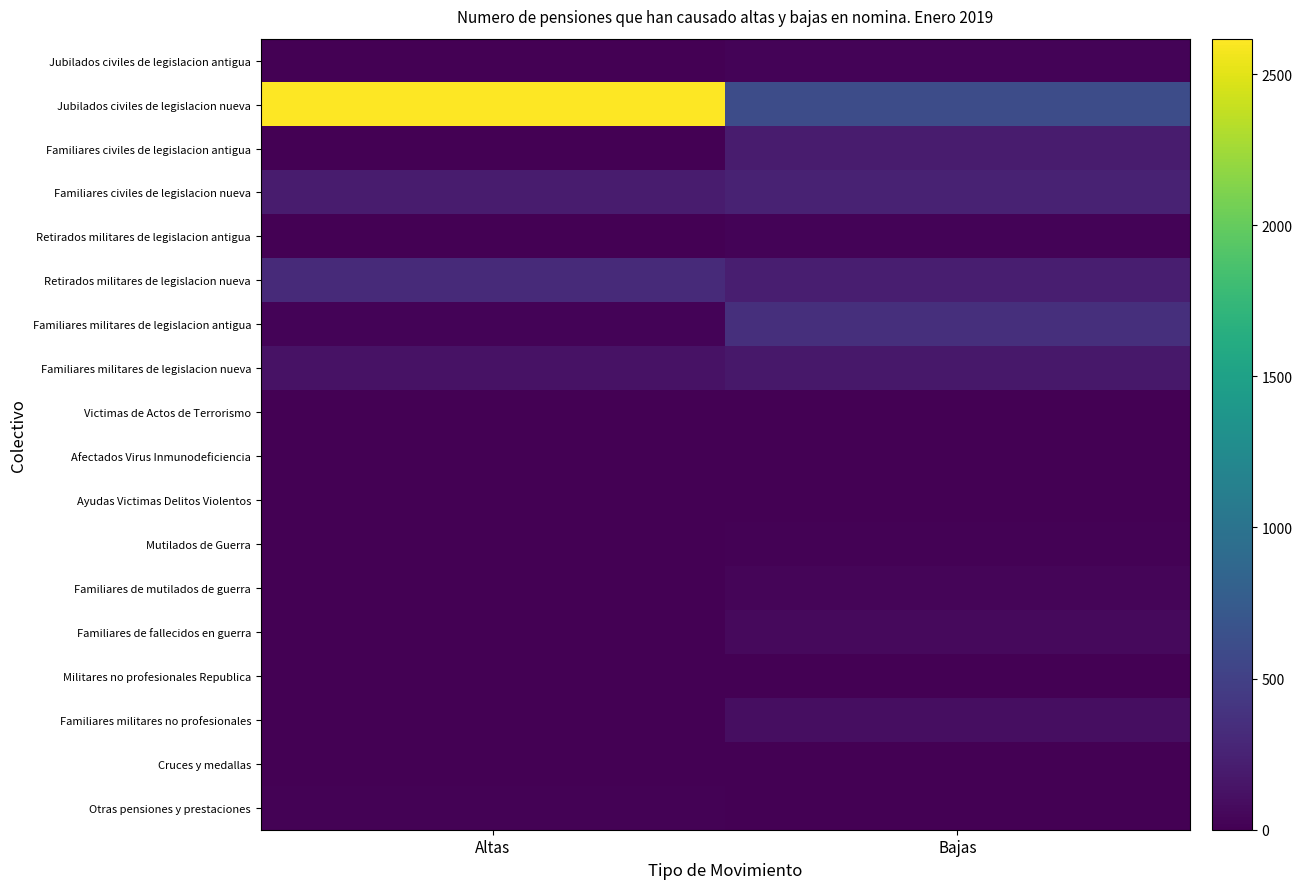

Which series changed the most between Altas and Bajas?

Jubilados civiles de legislacion nueva